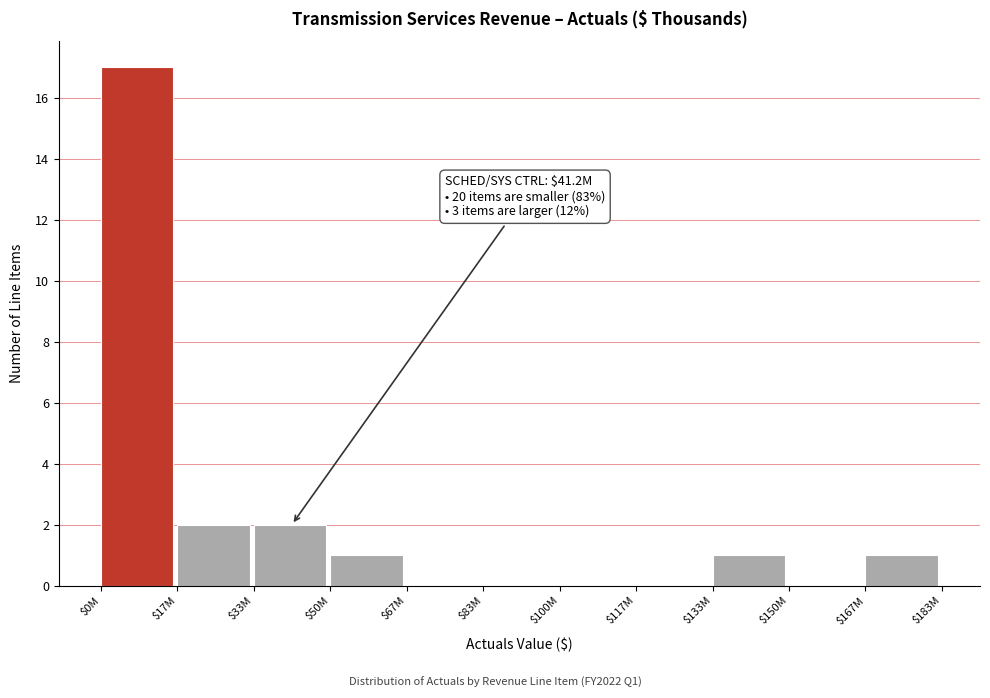

What is the greatest value displayed?

17